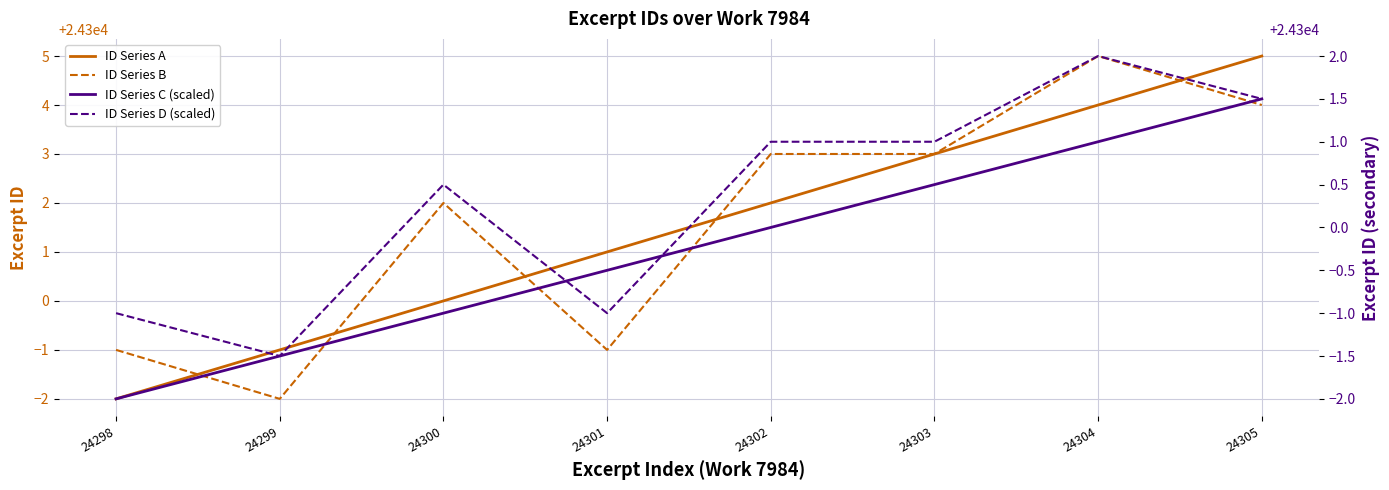

Reading left to right, transcribe all the data shown in this chart.

ID Series A: 24298.0	24299.0	24300.0	24301.0	24302.0	24303.0	24304.0	24305.0
ID Series B: 24299.0	24298.0	24302.0	24299.0	24303.0	24303.0	24305.0	24304.0
ID Series C (scaled): 24298.0	24298.5	24299.0	24299.5	24300.0	24300.5	24301.0	24301.5
ID Series D (scaled): 24299.0	24298.5	24300.5	24299.0	24301.0	24301.0	24302.0	24301.5